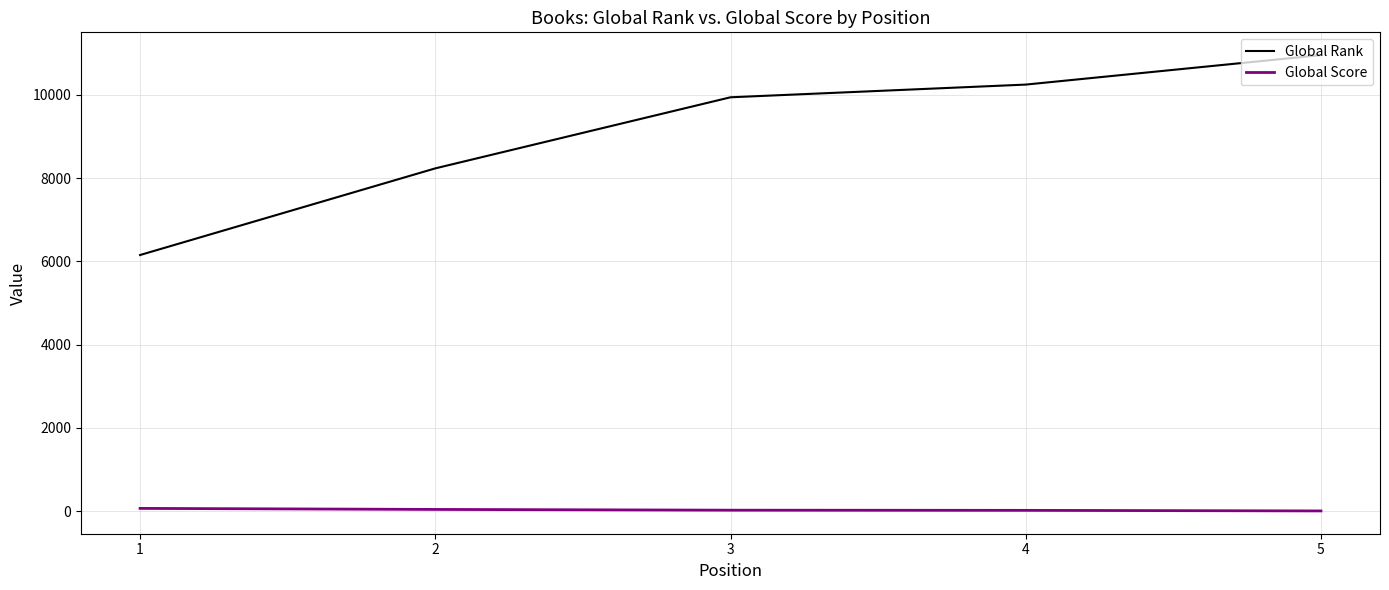

The value of Global Rank at 1 is 3166. True or false?

False